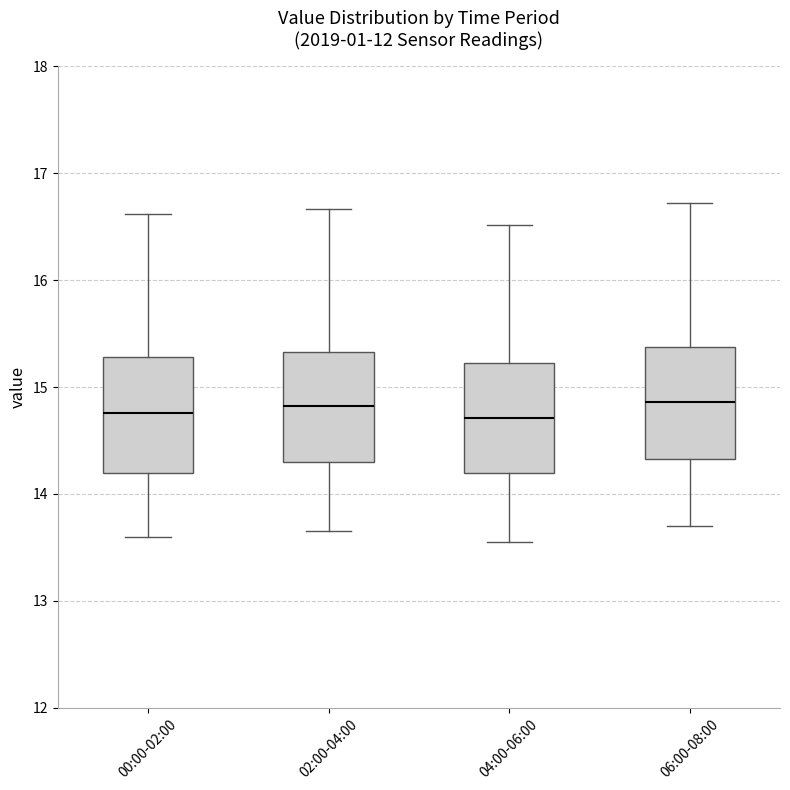

Where does the lower whisker of the box for 06:00-08:00 end on the y-axis? The values are not printed on the chart, so give them approximately, as read against the axis.

13.7